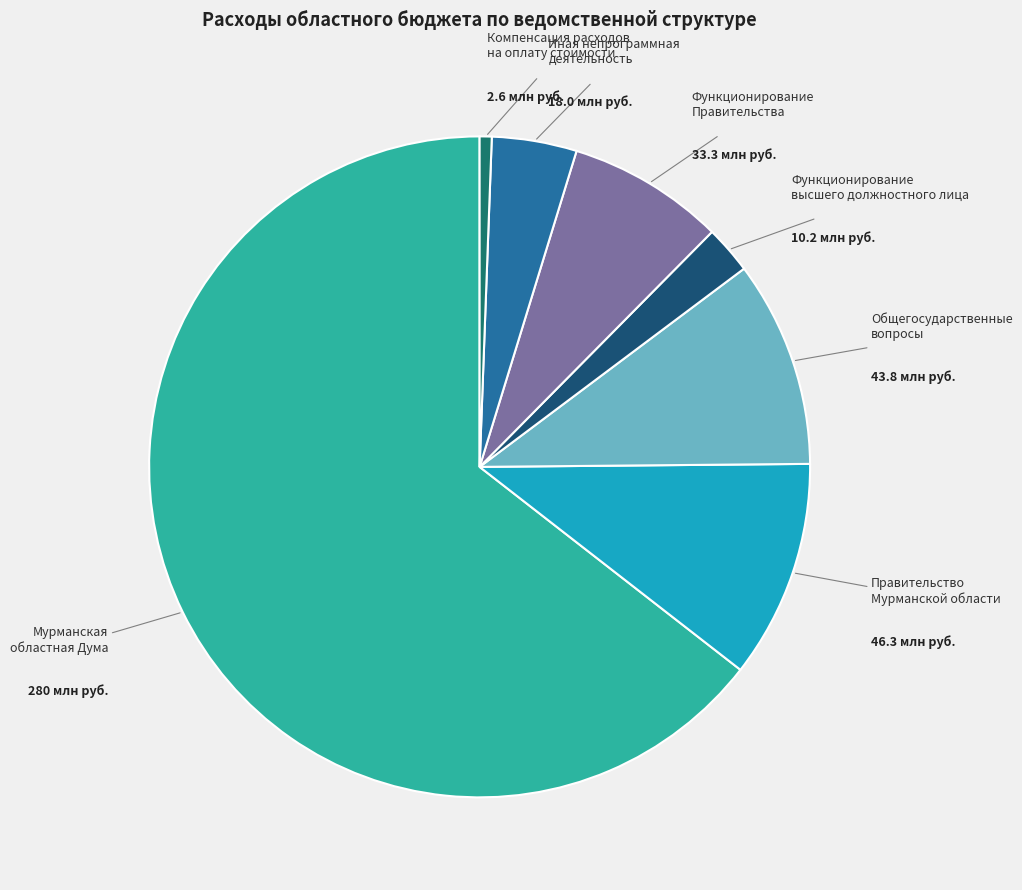

Is there a majority slice in this chart?

Yes